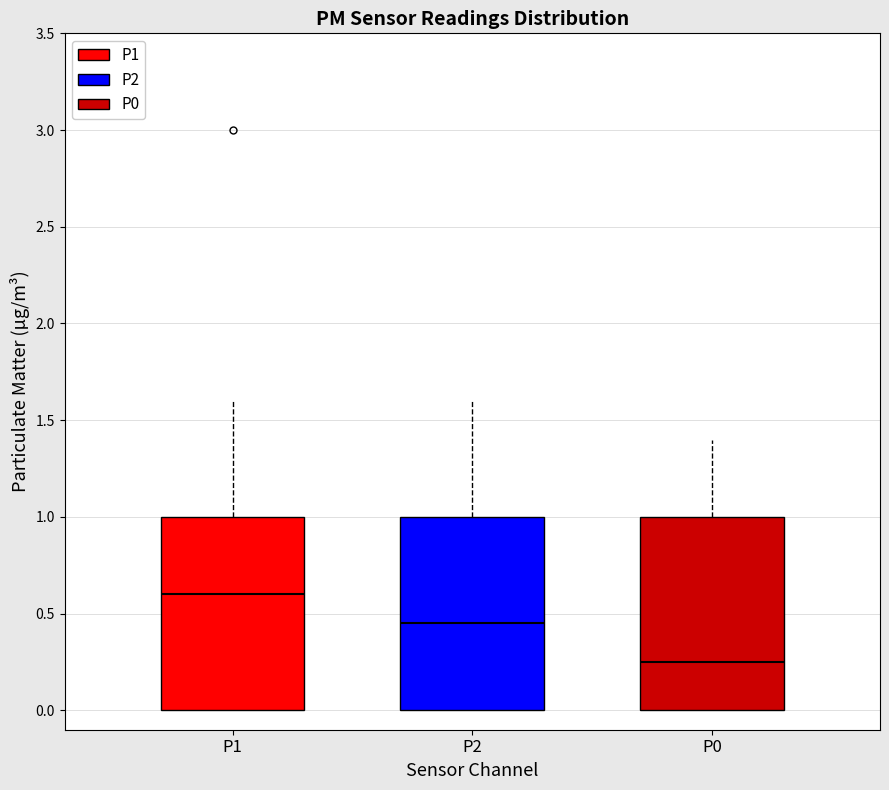

Which box's median line is the lowest?

P0